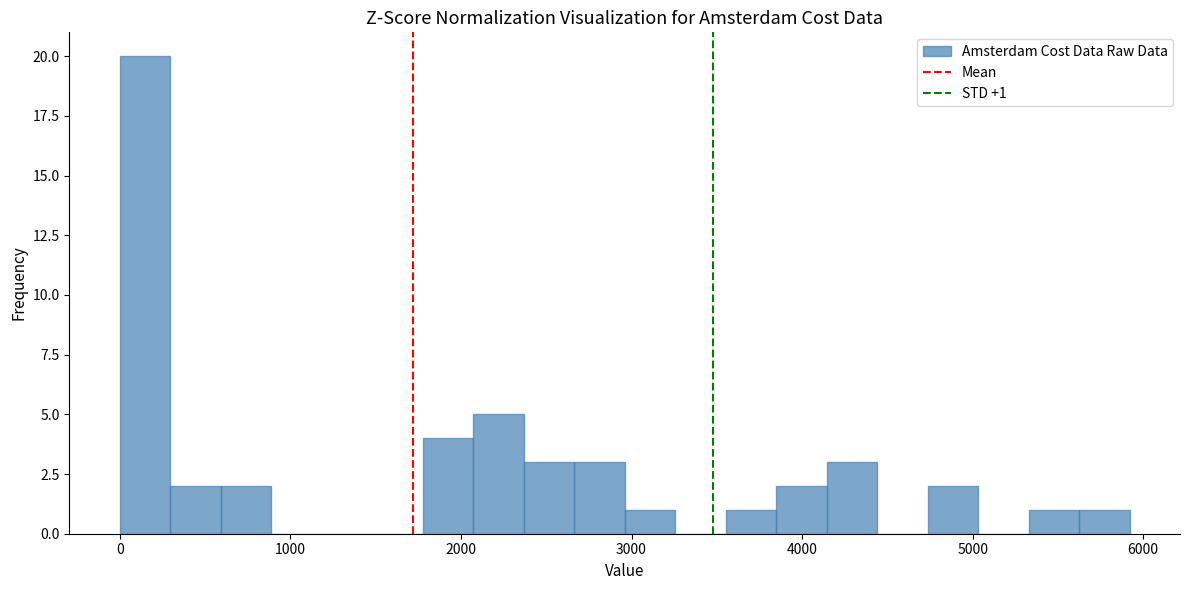

Around what value on the x-axis is the tallest bar? Give the approximate position of its centre, as read against the axis.

100